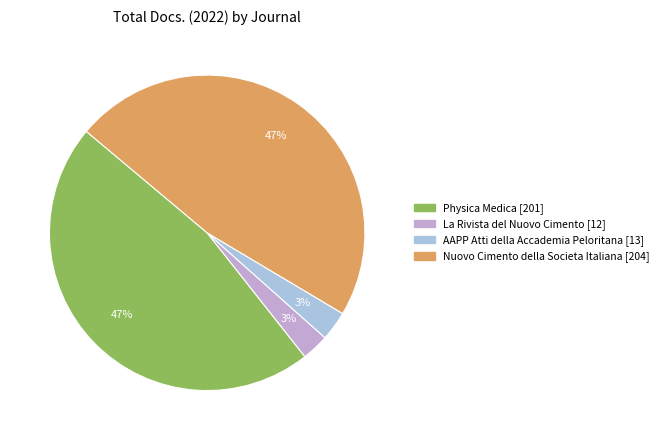

Is there any slice that represents more than half of the pie?

No